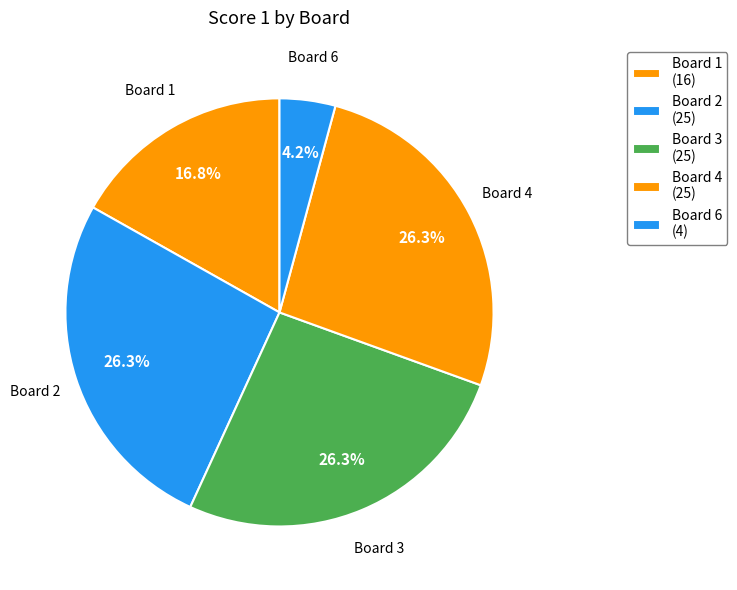

Count the number of slices in the pie.

5